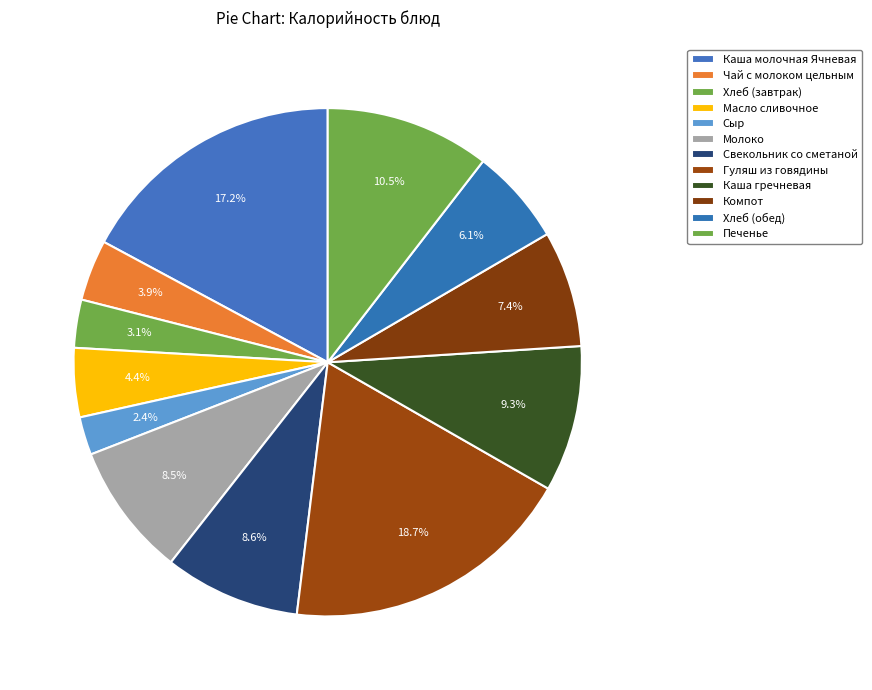

Count the number of slices in the pie.

12